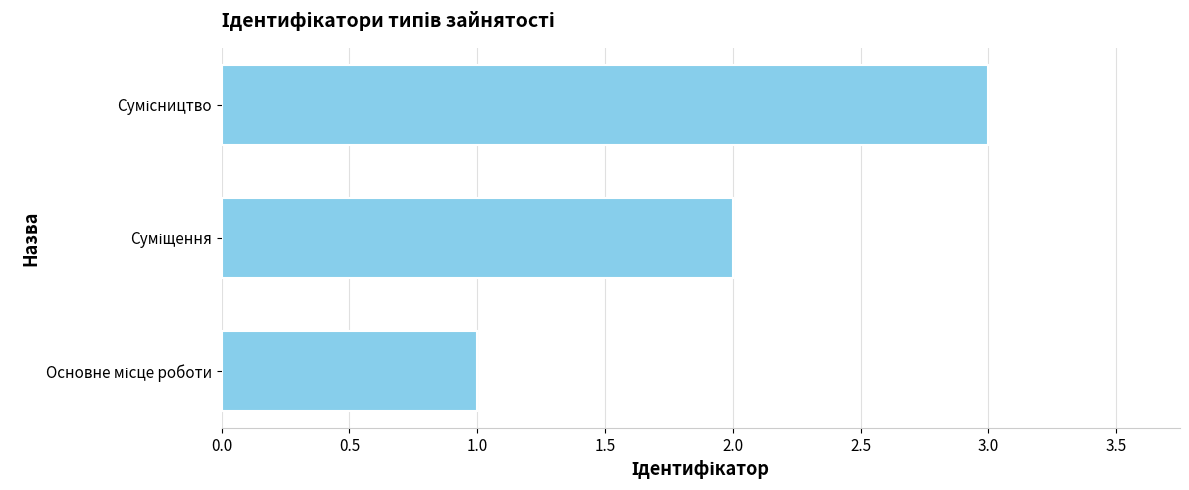

How many distinct data groups are displayed?

1